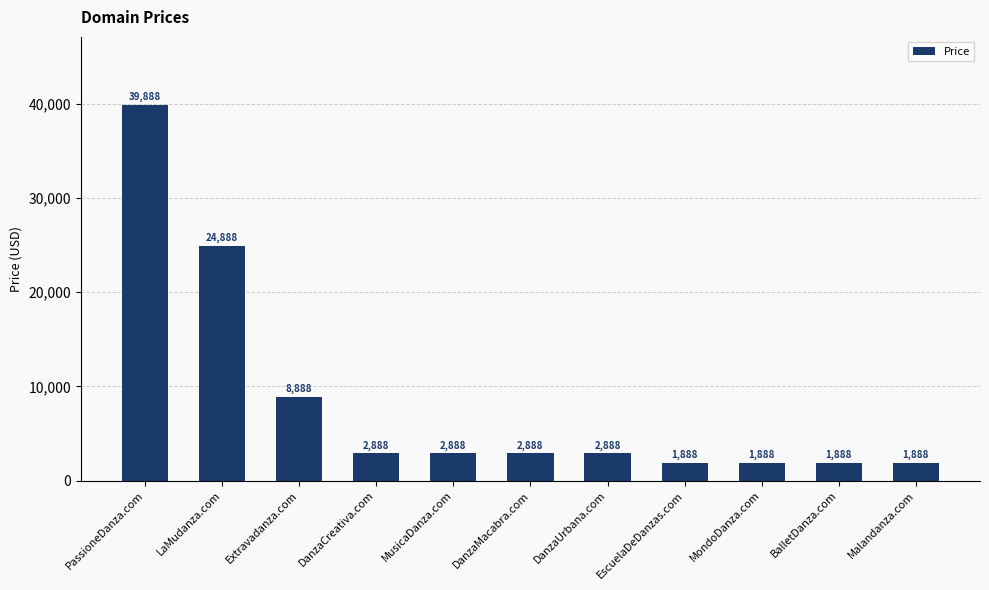

At which label does the data first exceed 2888?

PassioneDanza.com